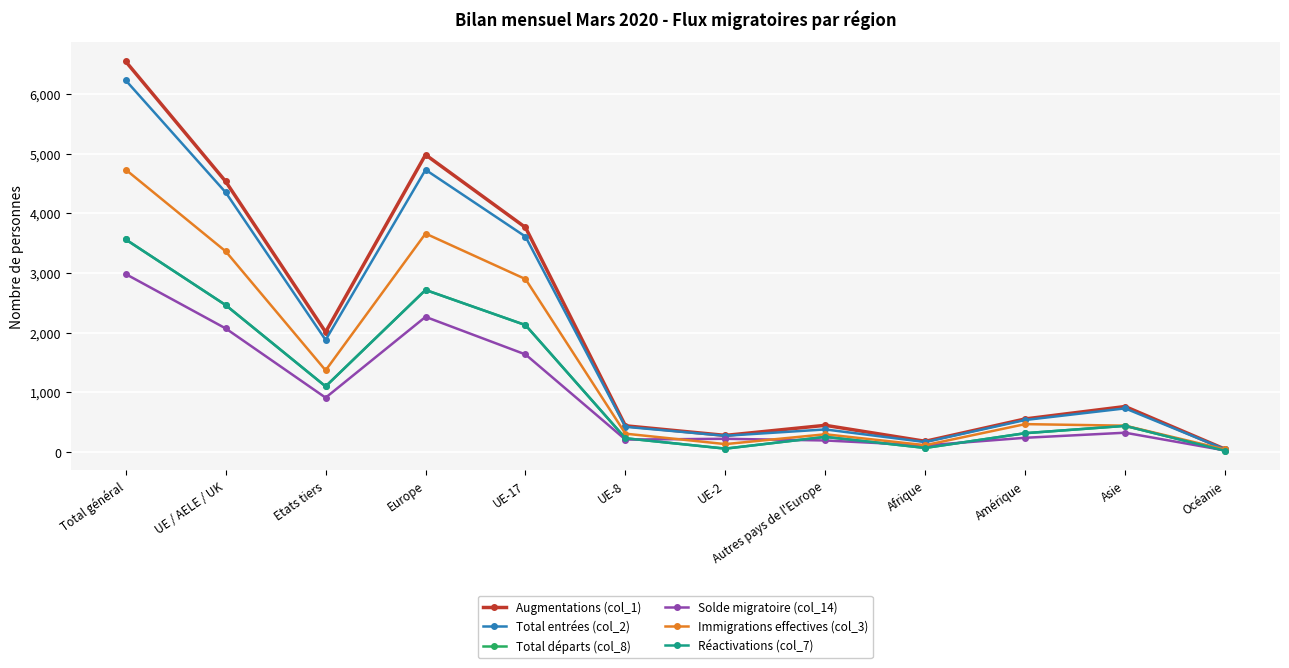

Reading left to right, extract all data points from this chart.

Augmentations (col_1): 6546	4535	2011	4983	3764	440	279	448	180	555	763	48
Total entrées (col_2): 6230	4352	1878	4731	3611	423	273	379	167	537	732	46
Total départs (col_8): 3563	2463	1100	2717	2128	231	57	254	69	316	439	21
Solde migratoire (col_14): 2983	2072	911	2266	1636	209	222	194	111	239	324	27
Immigrations effectives (col_3): 4733	3364	1369	3662	2899	308	133	298	115	468	442	43
Réactivations (col_7): 3563	2463	1100	2717	2128	231	57	254	69	316	439	21